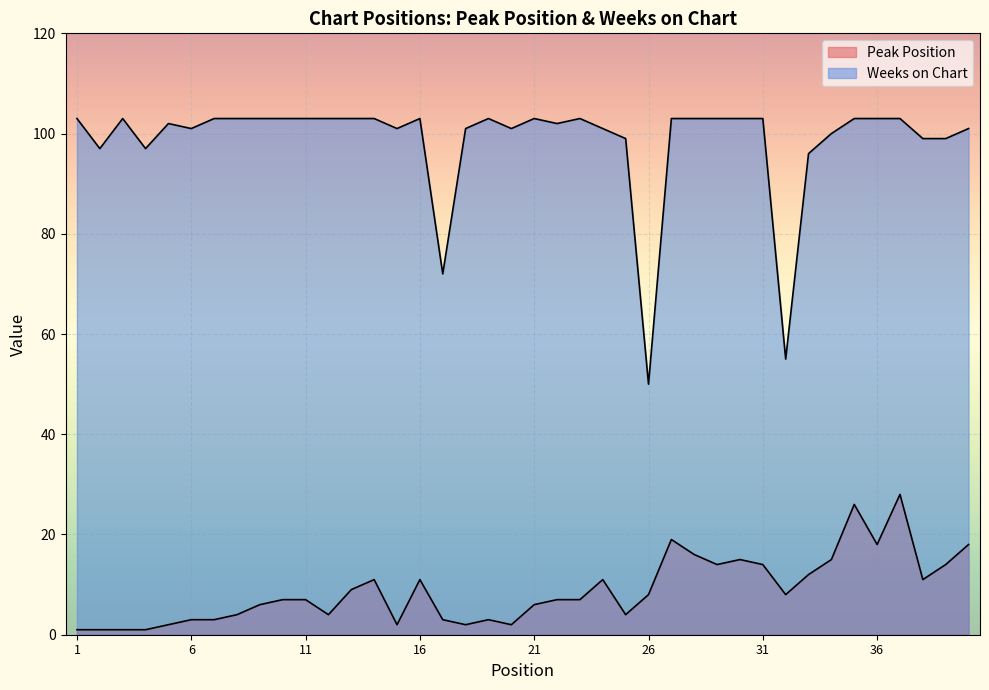

How many categories are shown in the chart?

40